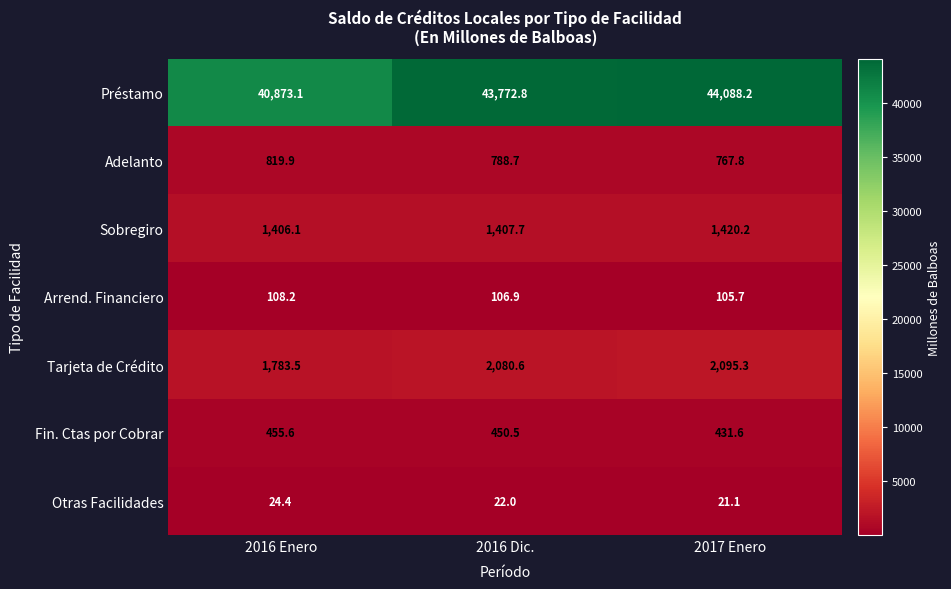

How many distinct data groups are displayed?

7